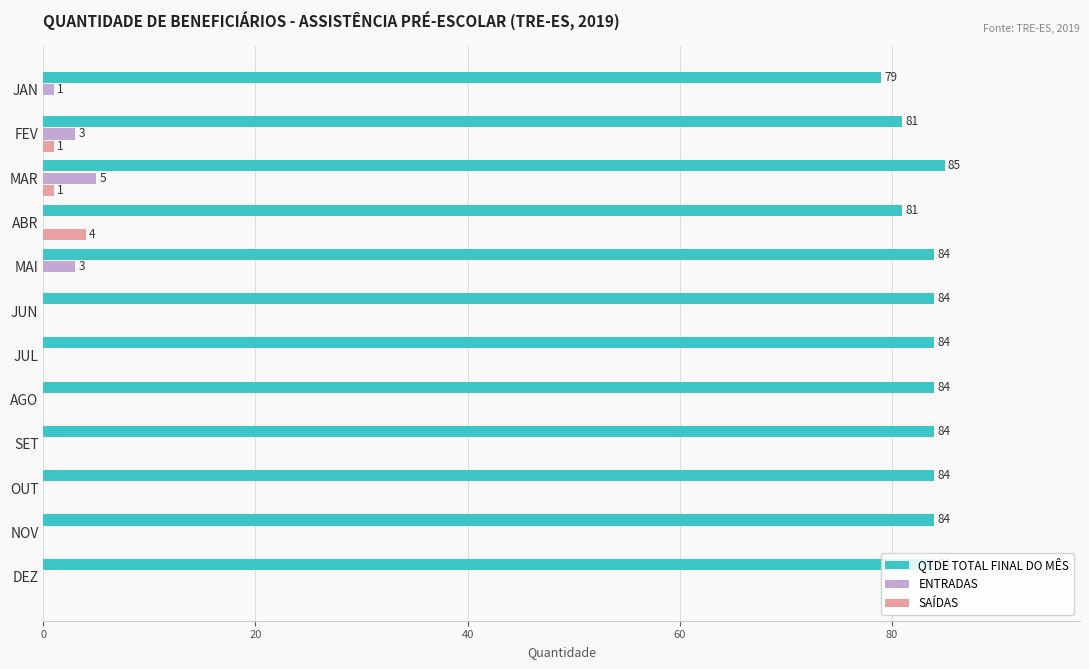

Is it true that ENTRADAS equals 0 at OUT?

True